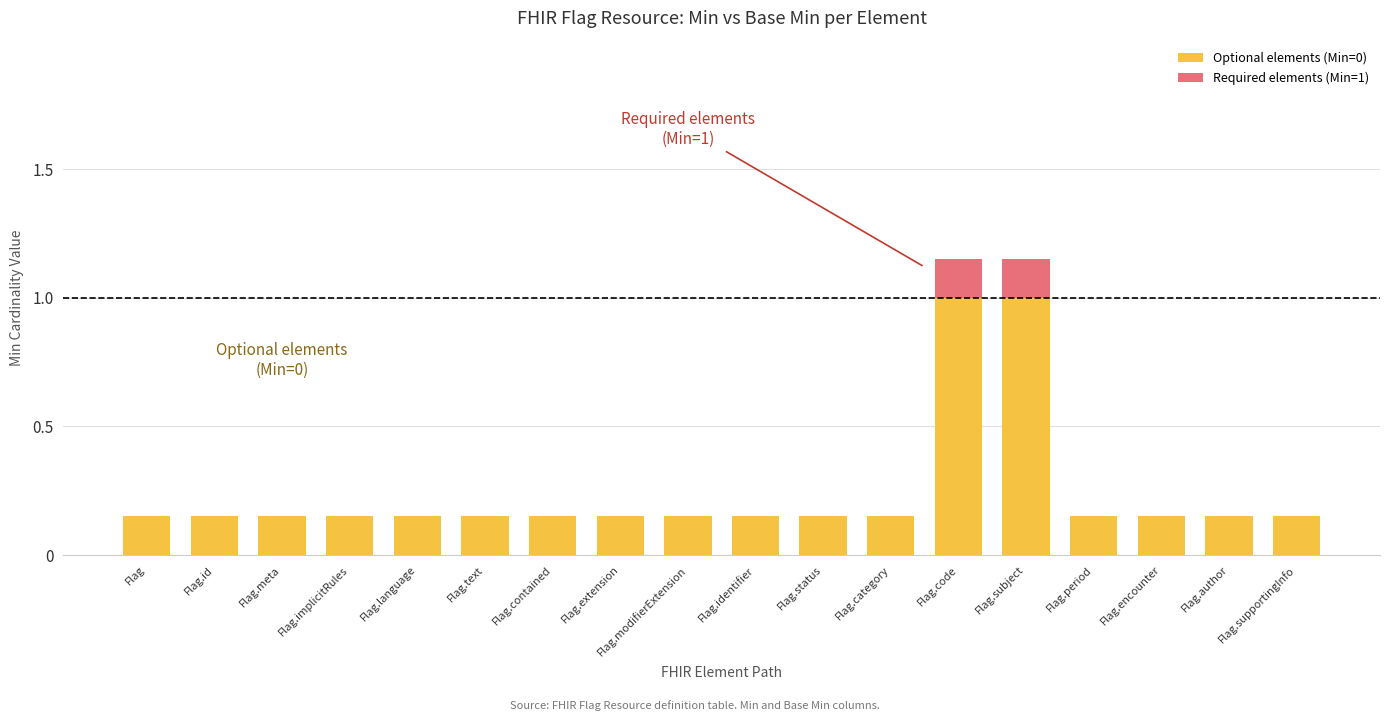

What is the sum of the Optional elements (Min=0) values at Flag.encounter and Flag.author?

0.3